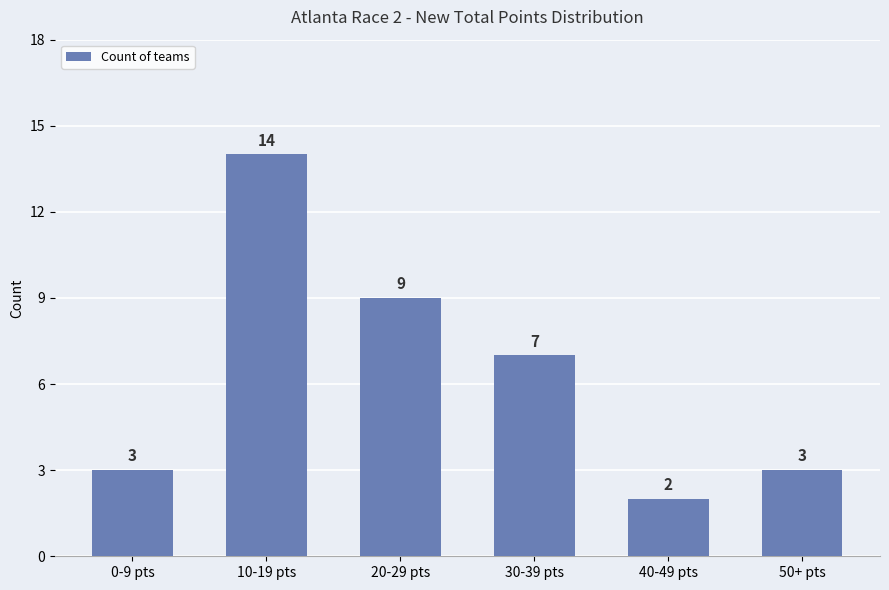

How many categories are shown in the chart?

6